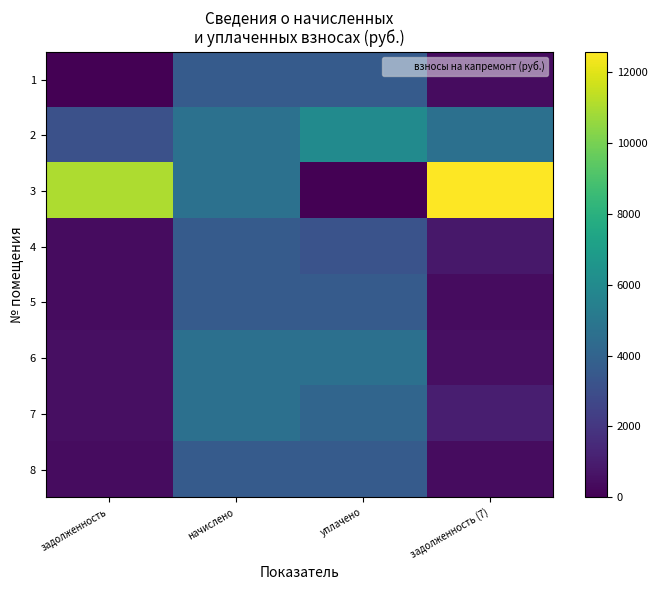

Reading left to right, transcribe all the data shown in this chart.

1: задолженность=0.0	начислено=3615.4	уплачено=3599.9	задолженность (7)=401.7
2: задолженность=3100.8	начислено=4681.4	уплачено=6021.4	задолженность (7)=4661.2
3: задолженность=11006.9	начислено=4681.4	уплачено=0.0	задолженность (7)=12567.4
4: задолженность=402.7	начислено=3624.3	уплачено=3206.1	задолженность (7)=805.4
5: задолженность=401.7	начислено=3615.4	уплачено=3599.9	задолженность (7)=401.7
6: задолженность=518.2	начислено=4663.6	уплачено=4643.7	задолженность (7)=518.2
7: задолженность=517.2	начислено=4654.7	уплачено=4117.6	задолженность (7)=1034.4
8: задолженность=402.7	начислено=3624.3	уплачено=3608.7	задолженность (7)=402.5